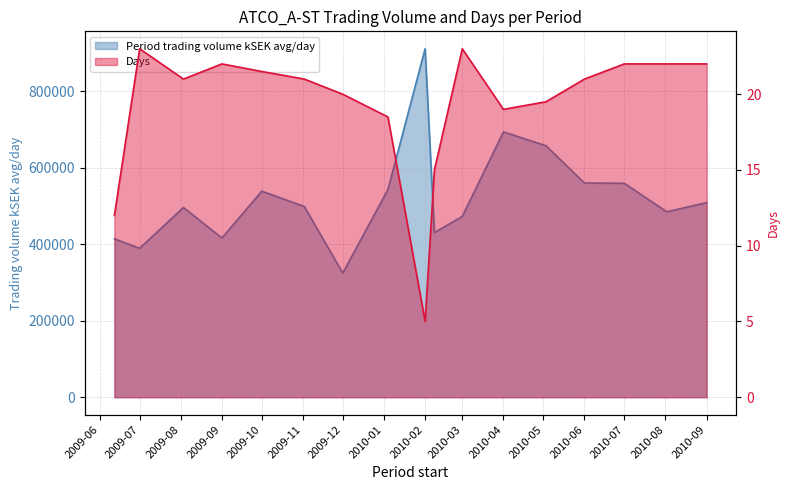

Is the value of Days at 2010-04 greater than the value of Period trading volume kSEK avg/day at 2010-09?

No